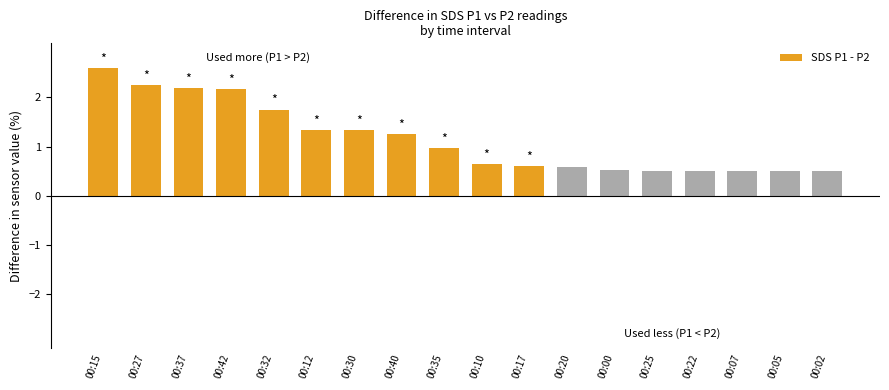

What is the average value?

1.1